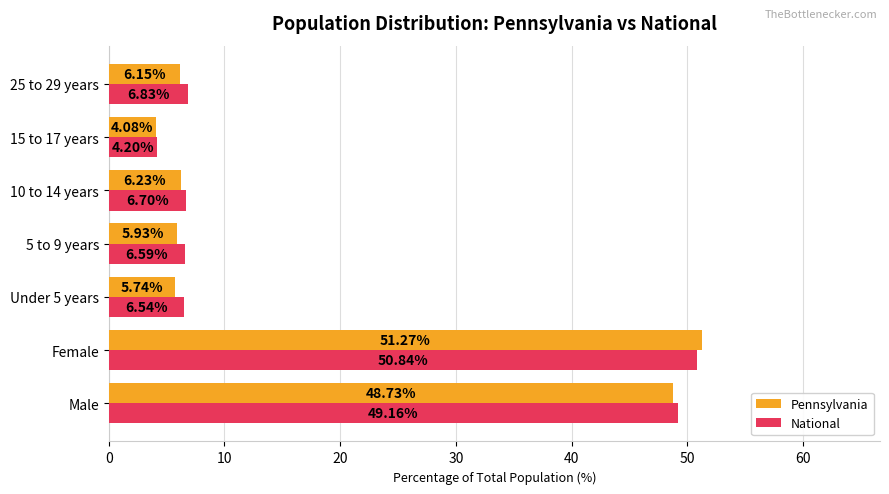

At which category is the sum across all series the highest?

Female